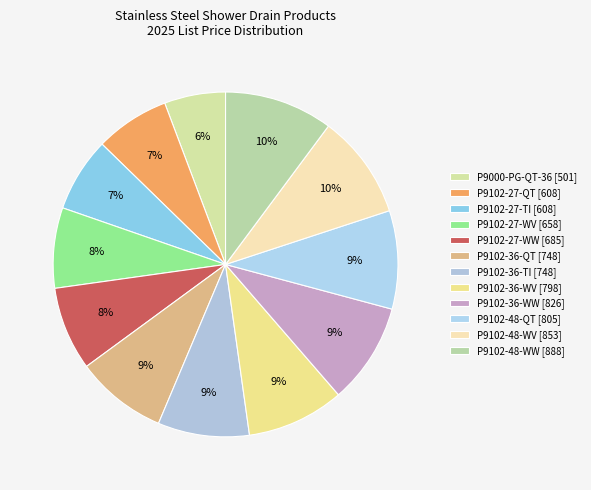

What is the smallest slice in the pie chart?

P9000-PG-QT-36